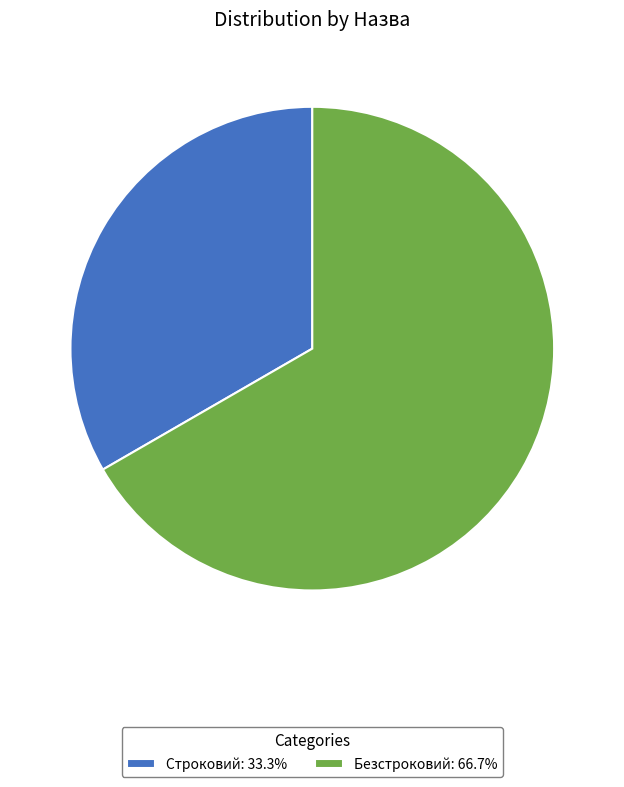

Combined, do Строковий and Безстроковий account for over 50%?

Yes